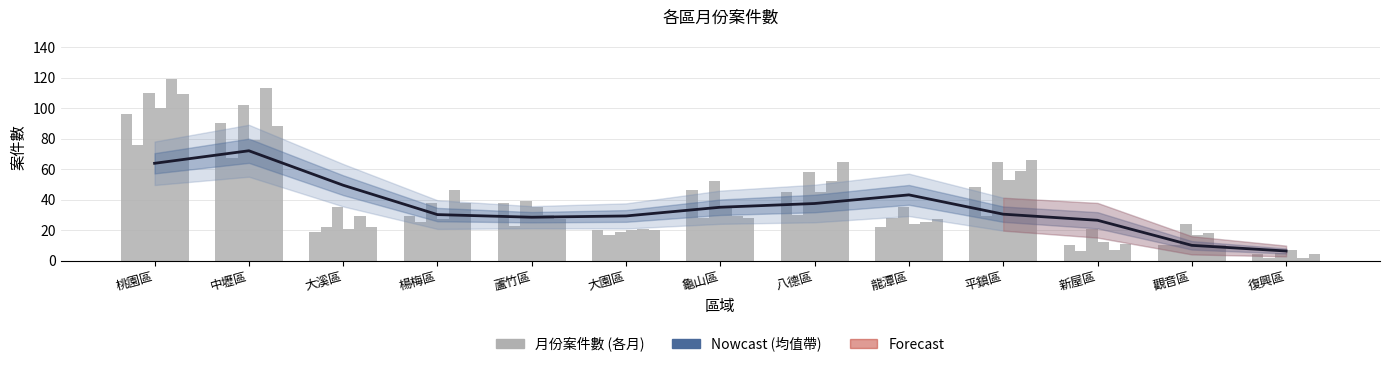

Reading left to right, transcribe all the data shown in this chart.

一月: 桃園區=96	中壢區=90	大溪區=19	楊梅區=29	蘆竹區=38	大園區=20	龜山區=46	八德區=45	龍潭區=22	平鎮區=48	新屋區=10	觀音區=10	復興區=4
二月: 桃園區=76	中壢區=67	大溪區=22	楊梅區=25	蘆竹區=23	大園區=17	龜山區=28	八德區=30	龍潭區=28	平鎮區=29	新屋區=6	觀音區=10	復興區=2
三月: 桃園區=110	中壢區=102	大溪區=35	楊梅區=38	蘆竹區=39	大園區=19	龜山區=52	八德區=58	龍潭區=35	平鎮區=65	新屋區=21	觀音區=24	復興區=5
四月: 桃園區=100	中壢區=79	大溪區=21	楊梅區=27	蘆竹區=35	大園區=20	龜山區=35	八德區=45	龍潭區=24	平鎮區=53	新屋區=12	觀音區=17	復興區=7
五月: 桃園區=119	中壢區=113	大溪區=29	楊梅區=46	蘆竹區=30	大園區=21	龜山區=29	八德區=52	龍潭區=25	平鎮區=59	新屋區=7	觀音區=18	復興區=2
七月: 桃園區=109	中壢區=88	大溪區=22	楊梅區=38	蘆竹區=27	大園區=20	龜山區=28	八德區=65	龍潭區=27	平鎮區=66	新屋區=11	觀音區=10	復興區=4